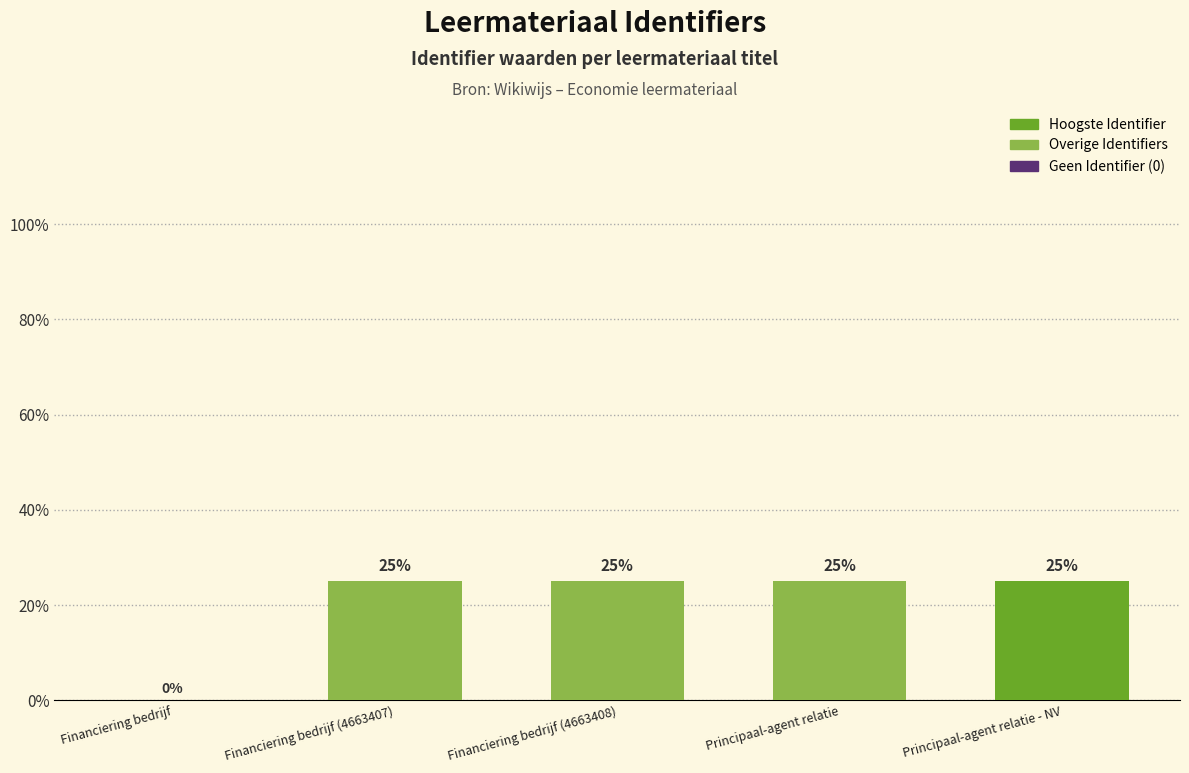

Reading right to left, what are all the values shown in this chart?

Principaal-agent relatie - NV=4663543	Principaal-agent relatie=4663513	Financiering bedrijf (4663408)=4663408	Financiering bedrijf (4663407)=4663407	Financiering bedrijf=0